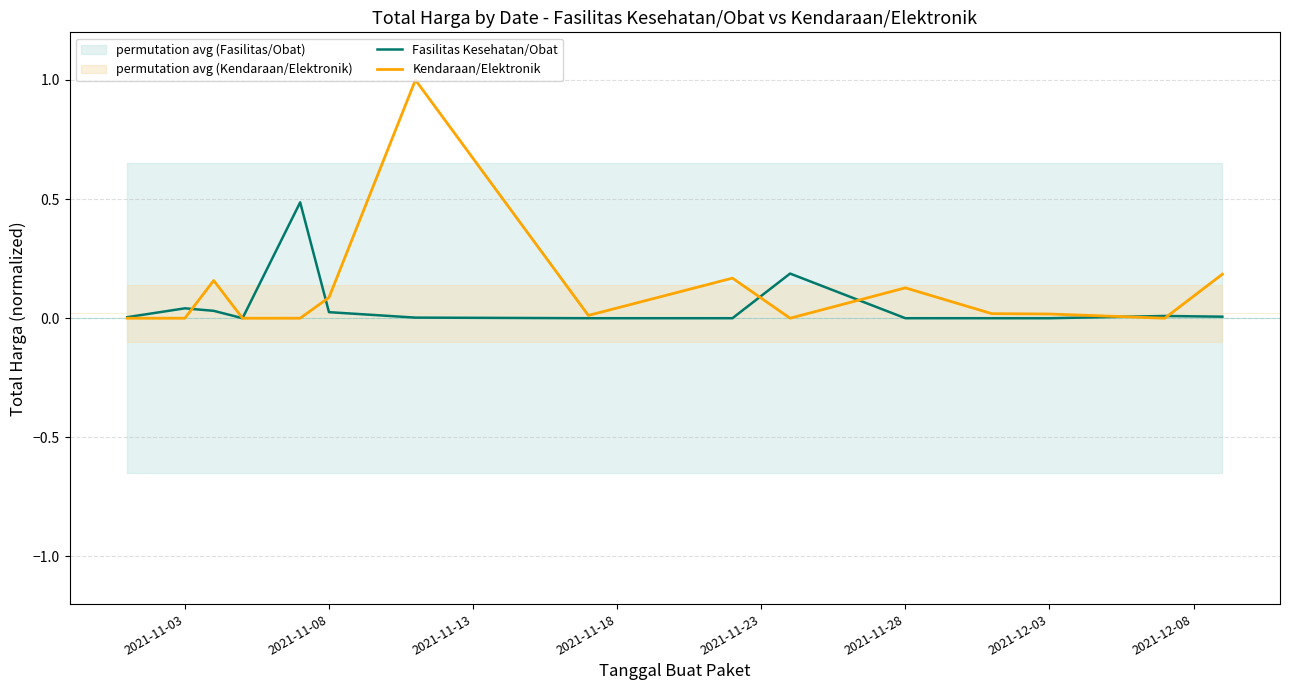

Rank the series by their average value, from lowest to highest.

Fasilitas Kesehatan/Obat, Kendaraan/Elektronik